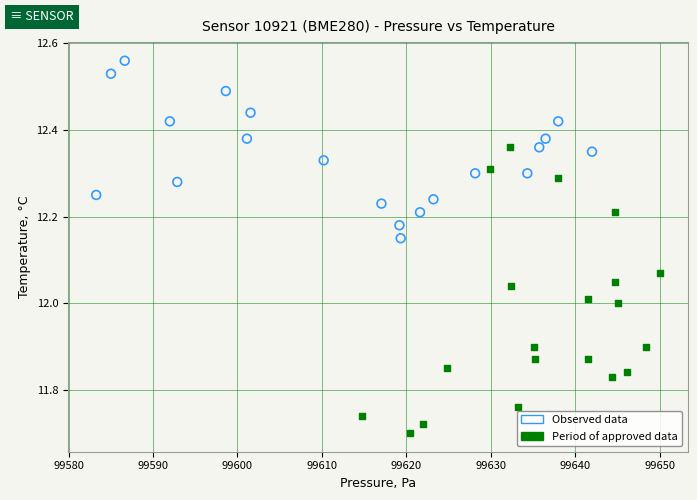

Which series has the widest spread of Y values?

Period of approved data